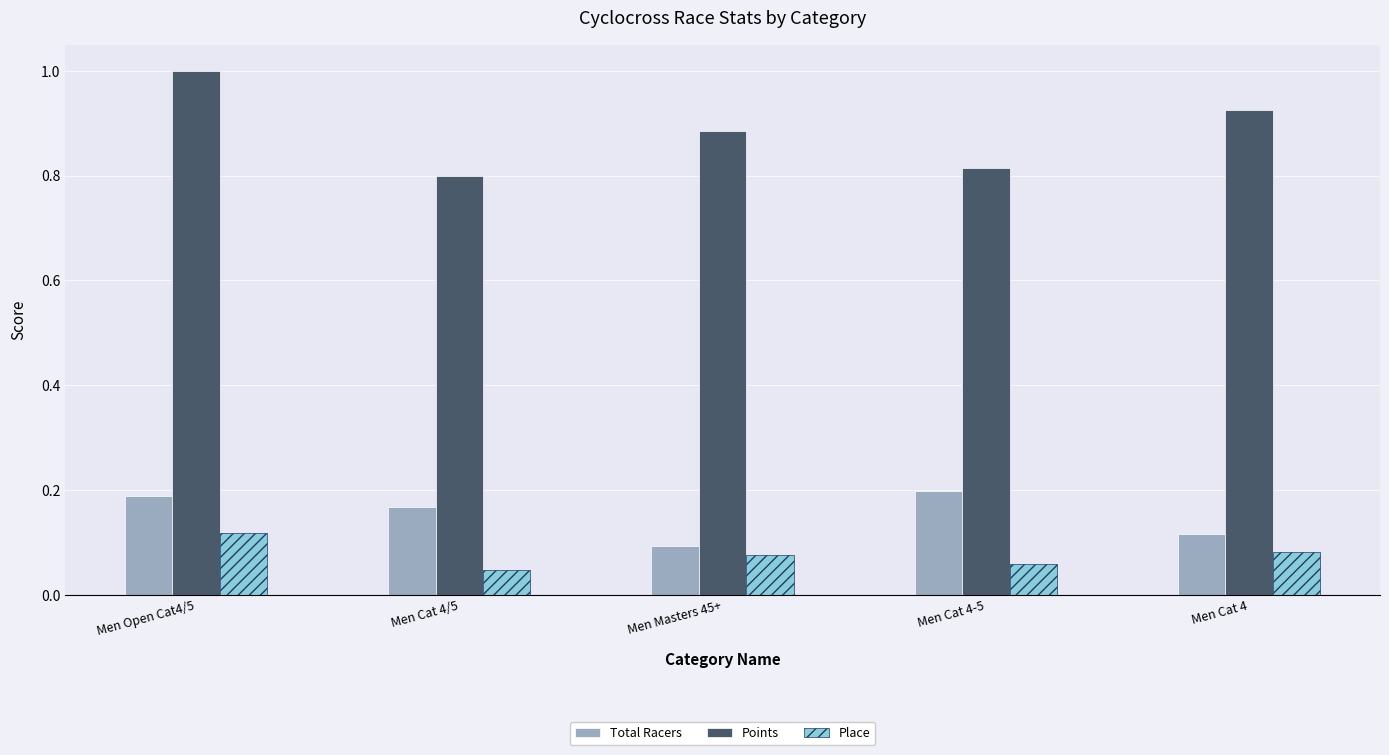

Which series has the largest range (max minus min)?

Points